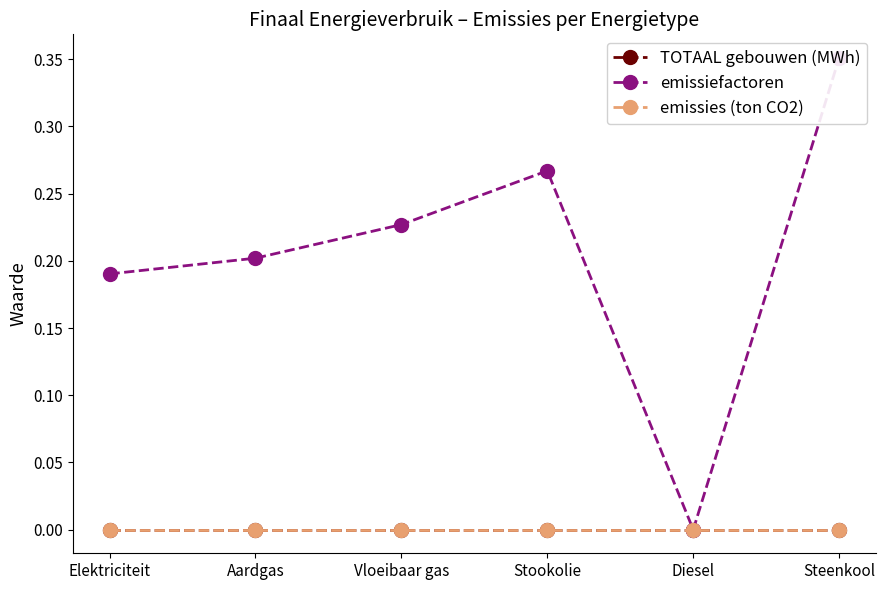

Count the number of data series in this chart.

3